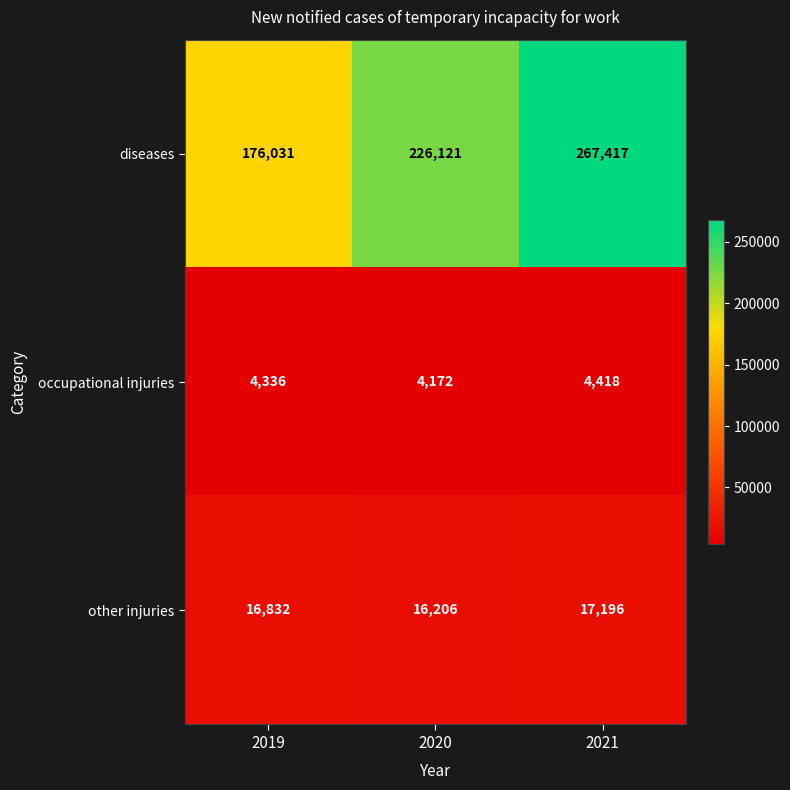

What value does the diseases series have at 2021, to the nearest 100?

267400